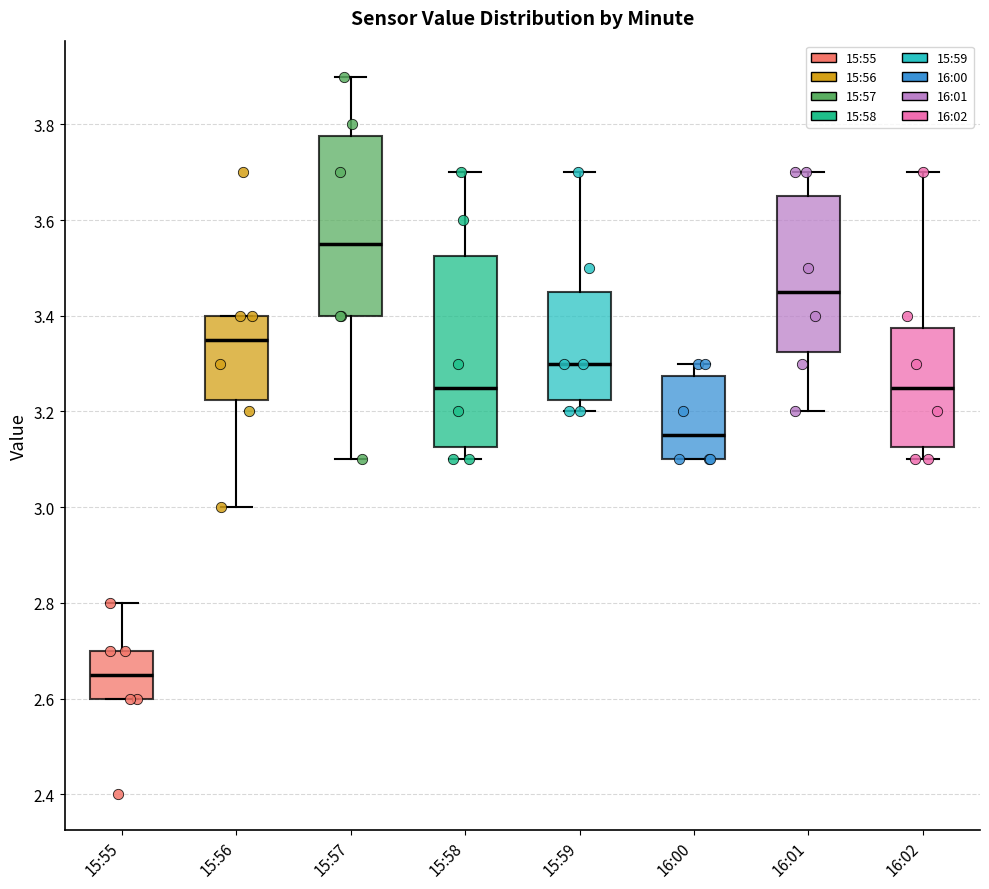

Reading left to right, transcribe this box plot: for each box, give where its median line is, the range the box spans, and where its two whiskers end, as read against the y-axis. The values are not printed on the chart, so give them approximately, as read against the axis.

15:55: median 2.66, box 2.60 to 2.70, whiskers 2.60 to 2.80
15:56: median 3.36, box 3.22 to 3.40, whiskers 3.00 to 3.40
15:57: median 3.56, box 3.40 to 3.78, whiskers 3.10 to 3.90
15:58: median 3.26, box 3.12 to 3.52, whiskers 3.10 to 3.70
15:59: median 3.30, box 3.22 to 3.46, whiskers 3.20 to 3.70
16:00: median 3.16, box 3.10 to 3.28, whiskers 3.10 to 3.30
16:01: median 3.46, box 3.32 to 3.66, whiskers 3.20 to 3.70
16:02: median 3.26, box 3.12 to 3.38, whiskers 3.10 to 3.70